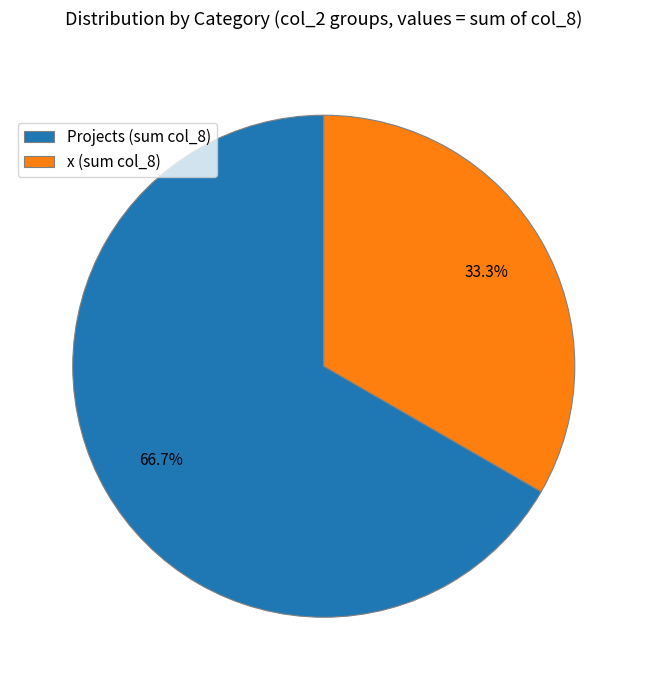

To the nearest percent, what percentage of the pie is Projects?

67%